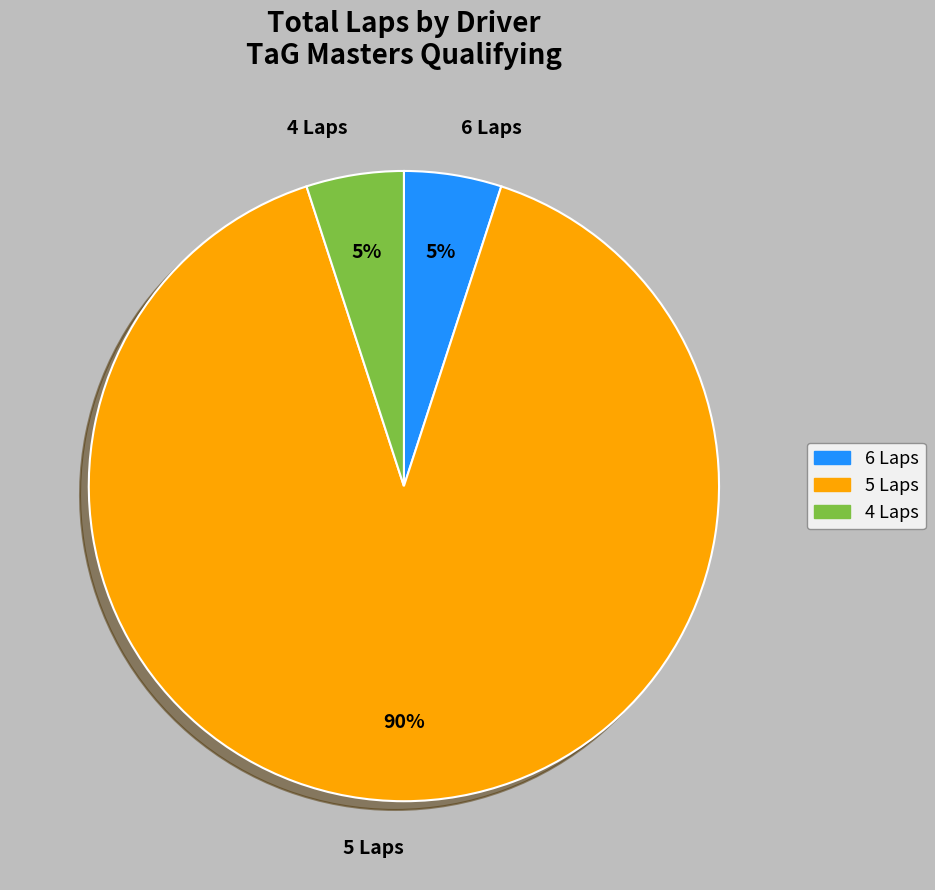

What is the ratio of the value at 5 Laps to the value at 6 Laps?

18.0